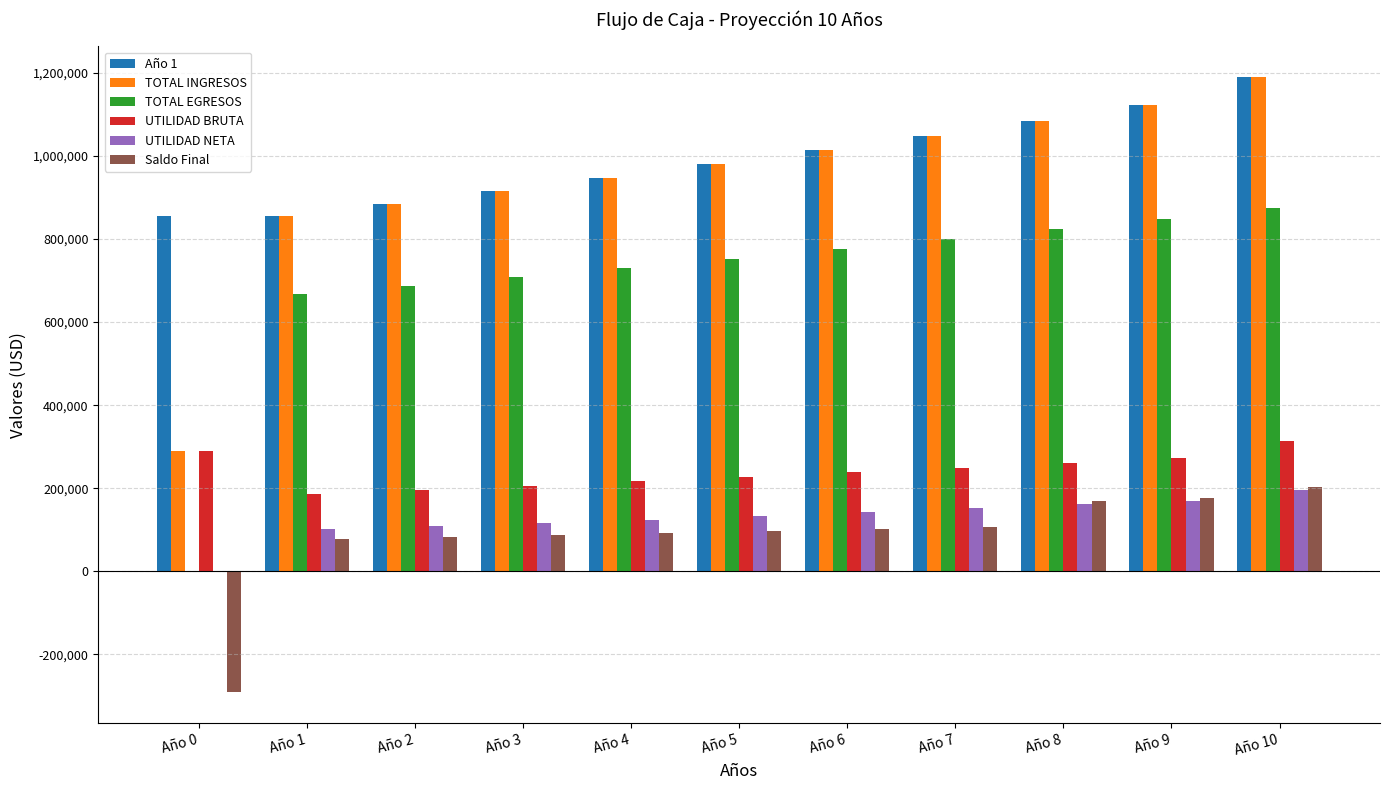

What is the sum of the Año 1 values at Año 0 and Año 10?

2044774.3